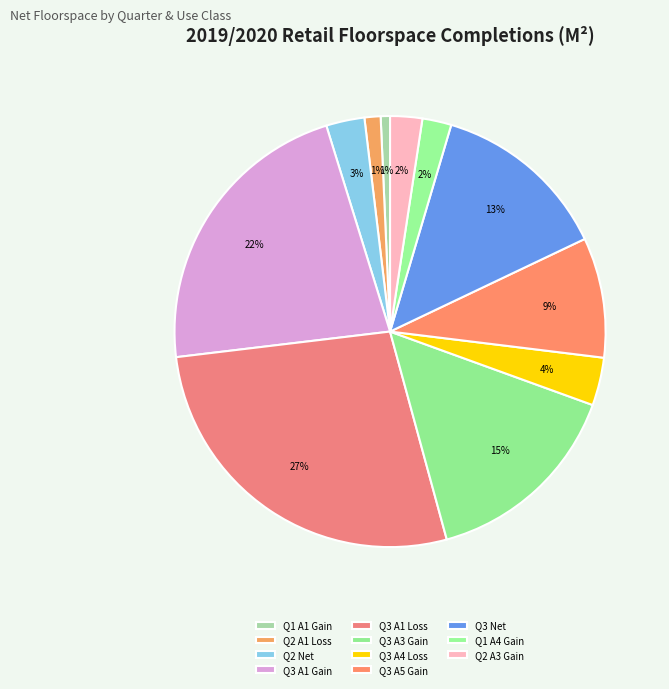

Combined, do Q3 A4 Loss and Q3 A1 Loss account for over 50%?

No